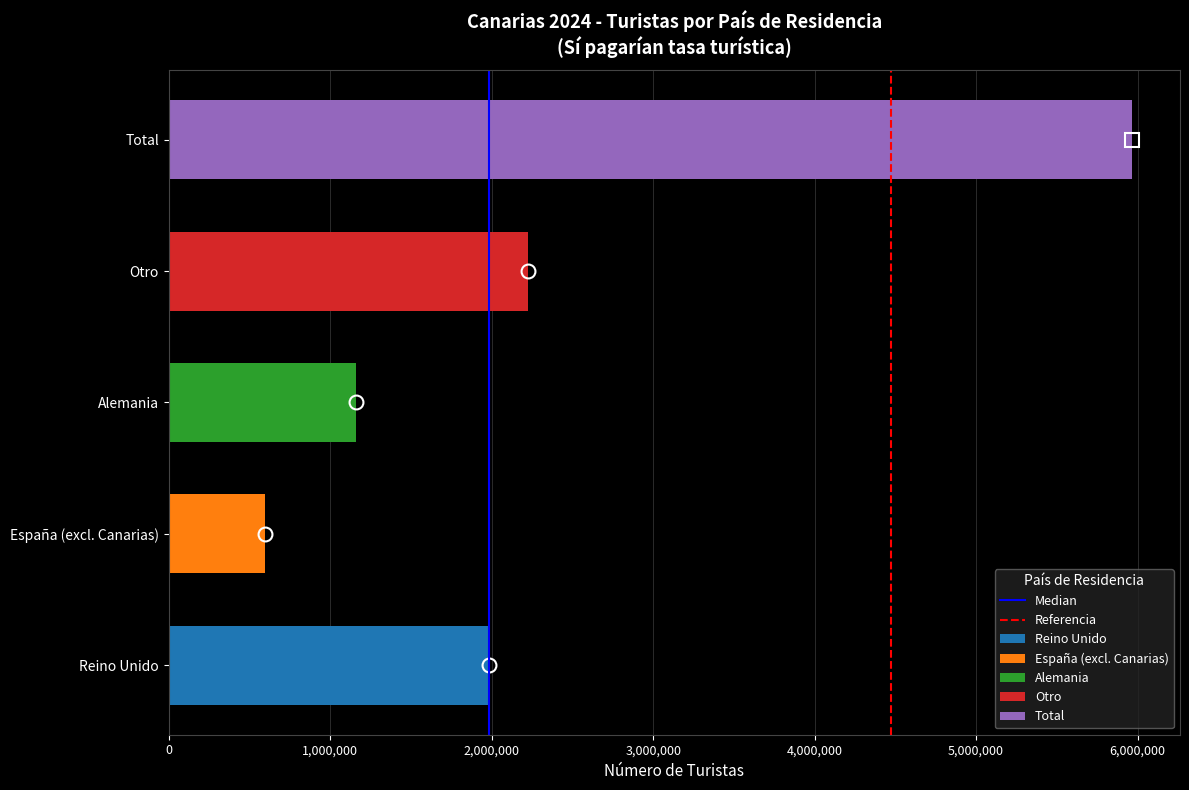

True or false: Referencia has a value of 1 at 1,000,000.

False